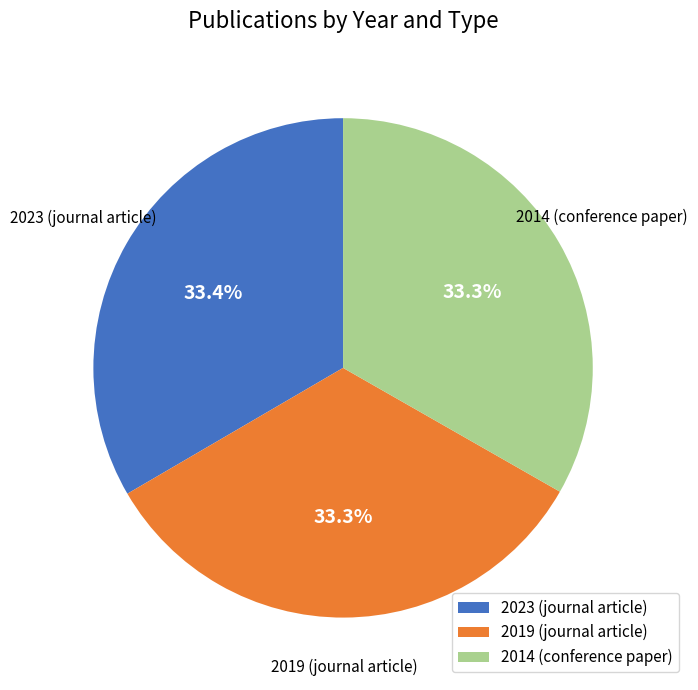

What percentage is the 2014 (conference paper) slice, to the nearest percent?

33%